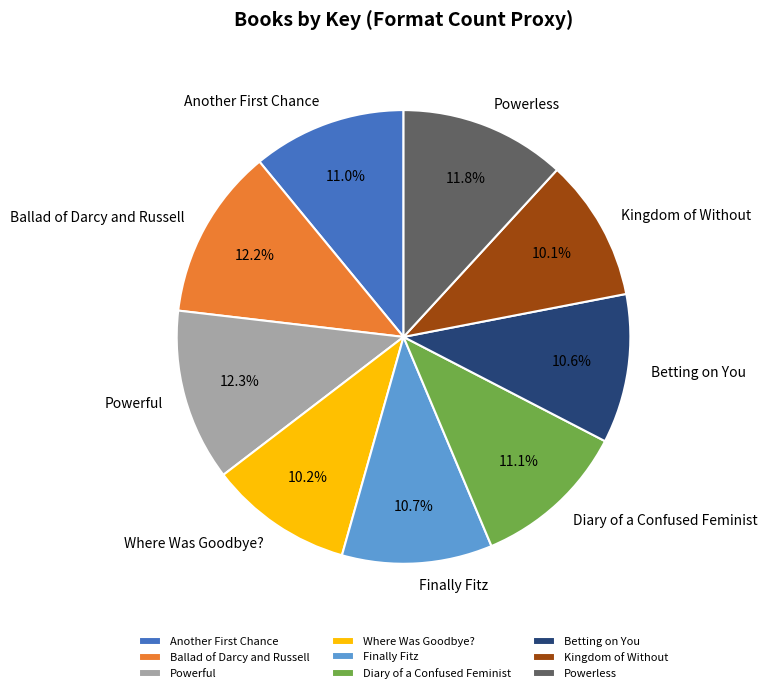

To the nearest percent, what is the combined percentage of Finally Fitz and Powerful?

23%